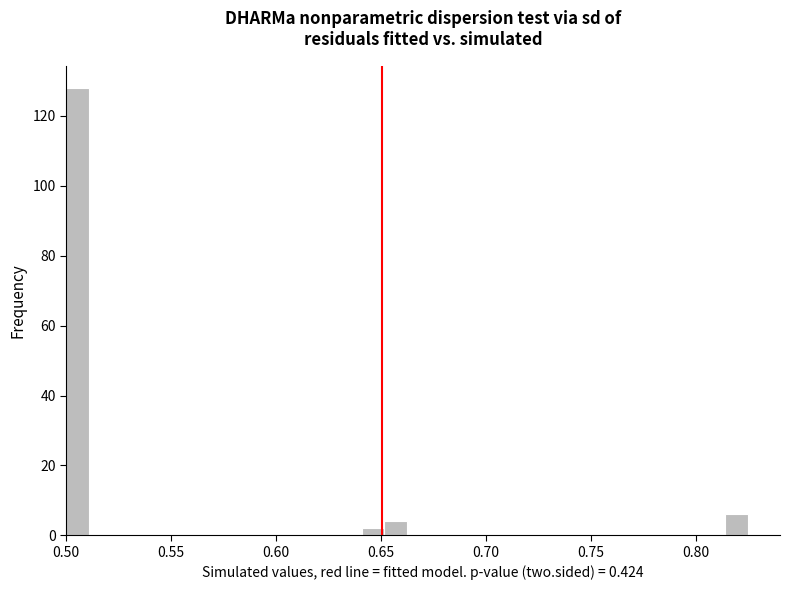

Around what value on the x-axis is the tallest bar? Give the approximate position of its centre, as read against the axis.

0.505